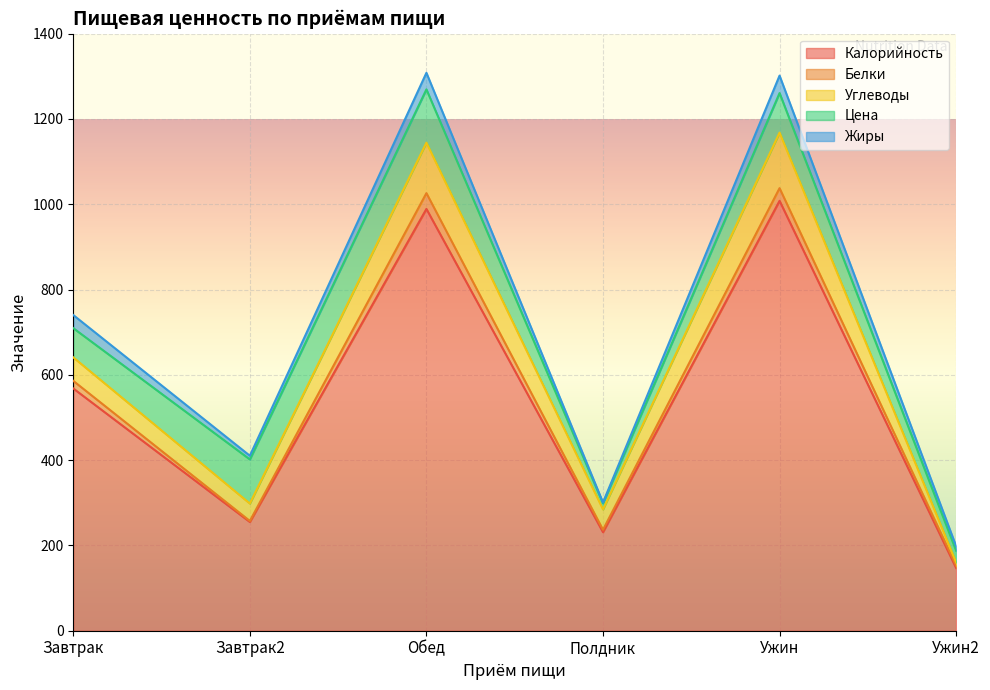

Where does the Жиры series first go above 30?

Завтрак